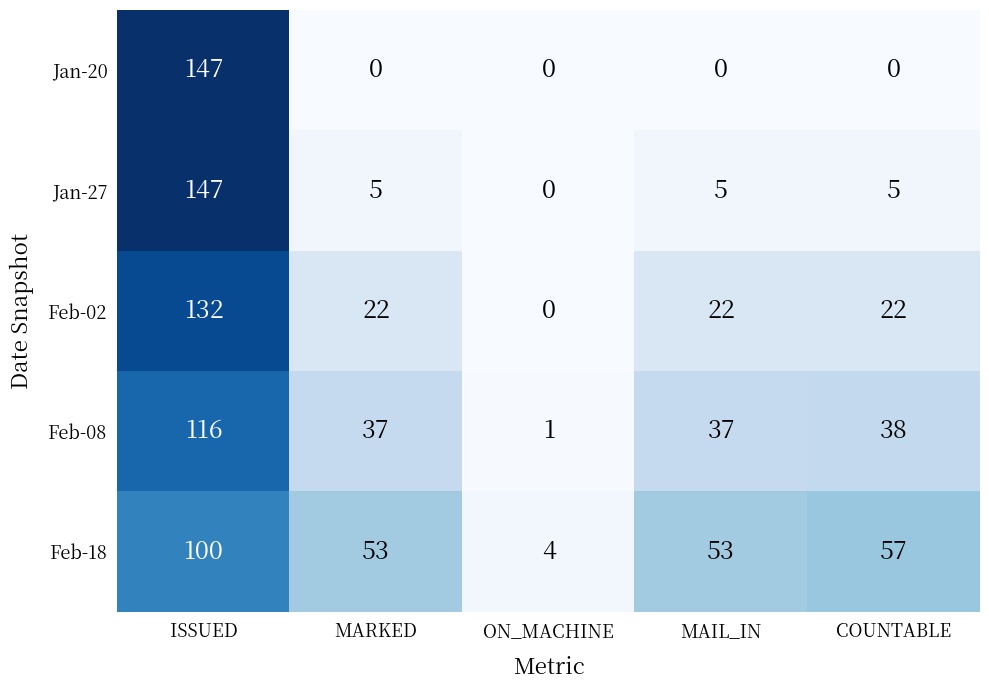

At which category is the sum across all series the highest?

ISSUED